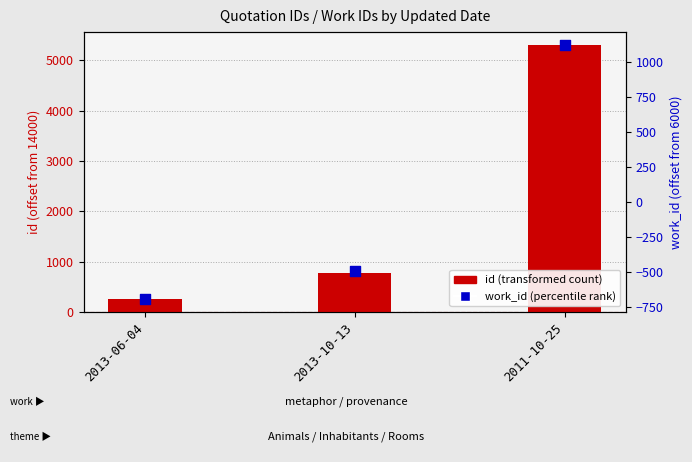

At which category is the sum across all series the highest?

2011-10-25